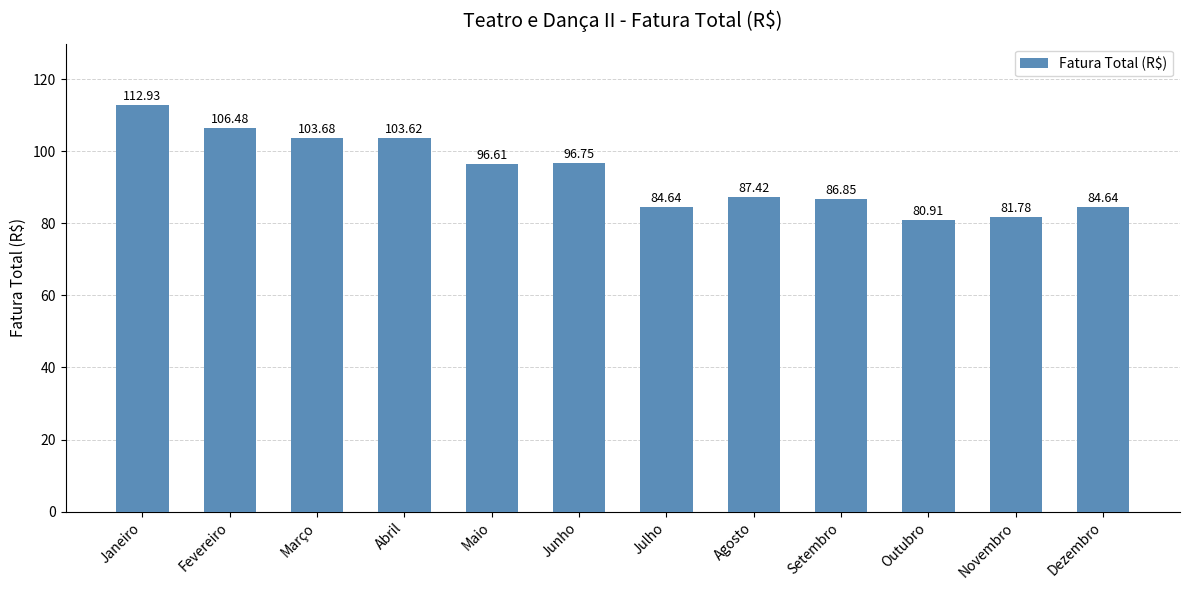

What is the ratio of the value at Outubro to the value at Abril?

0.8